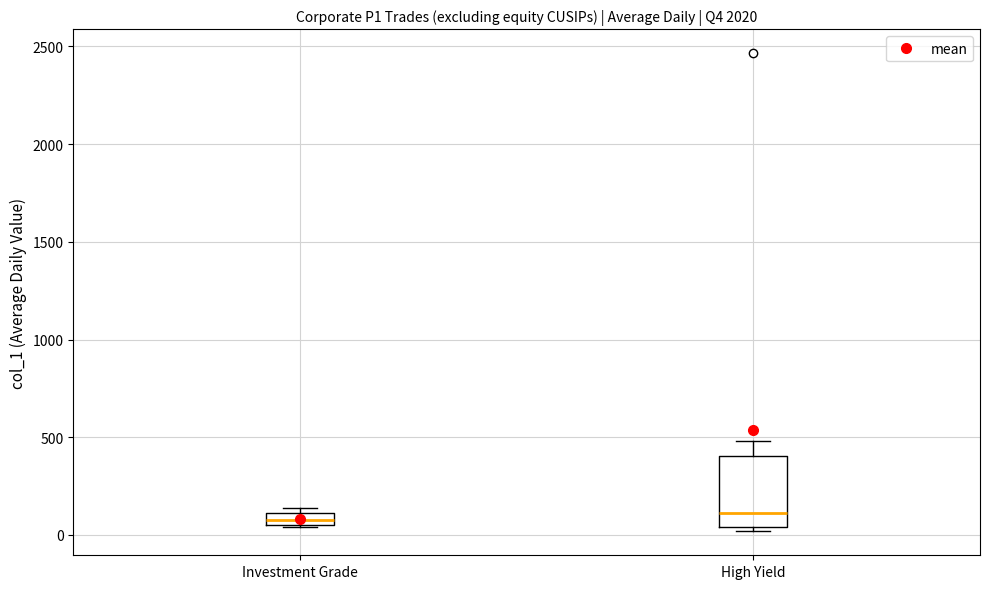

Which box is the tallest, from its lower edge to its upper edge?

High Yield